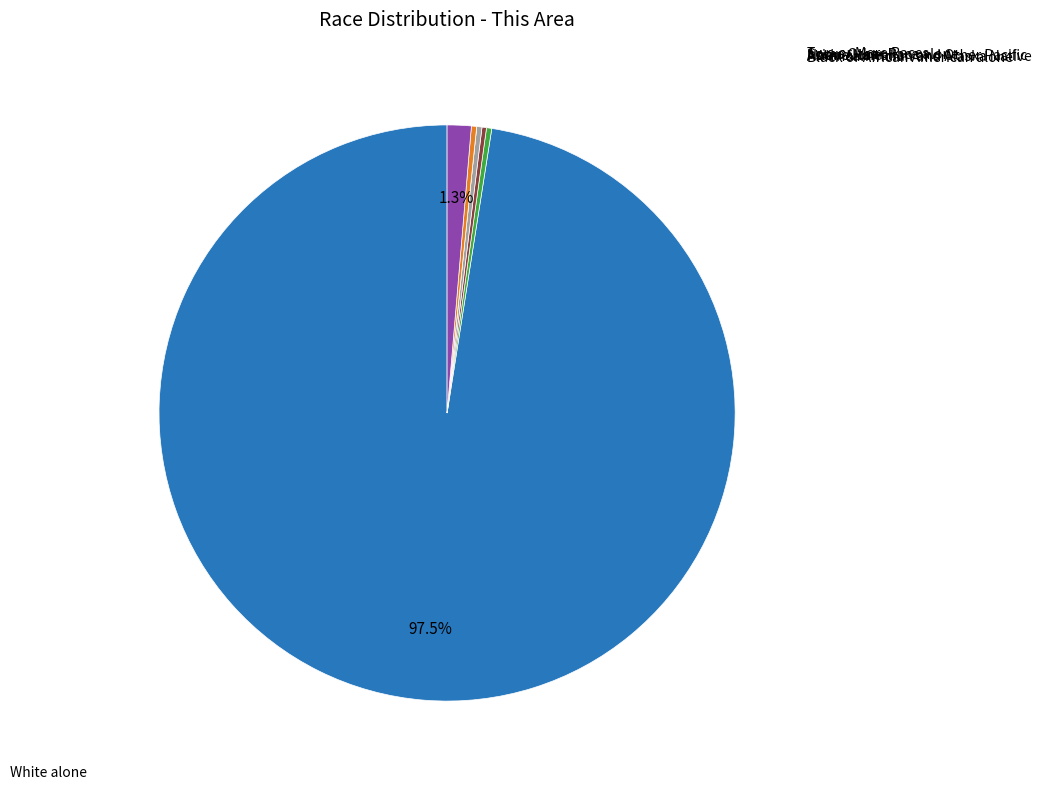

Is there any slice that represents more than half of the pie?

Yes